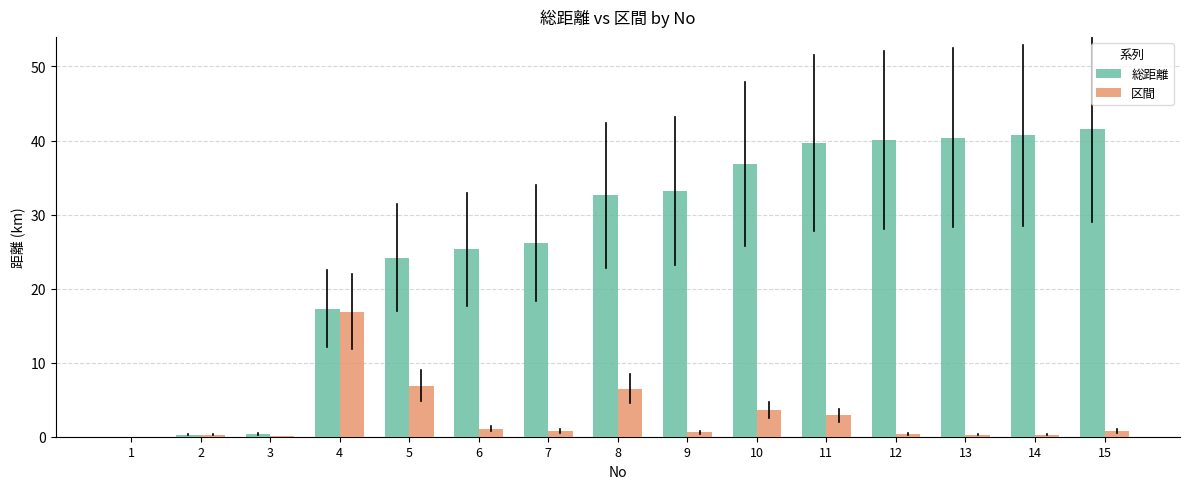

What is the maximum value shown in the chart?

41.5